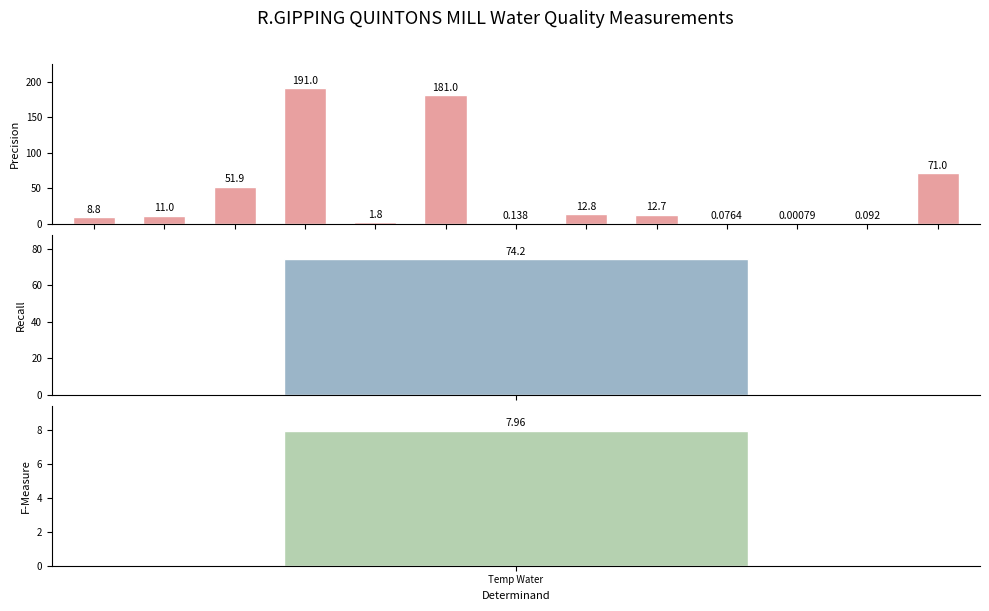

What is the change in value from 4 to 7?

+11.0